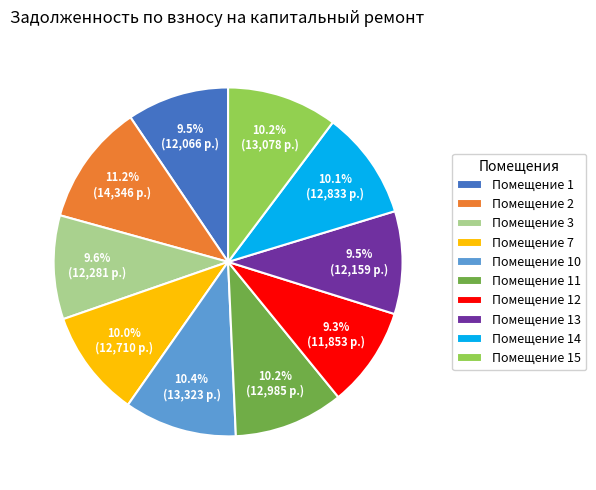

Between Помещение 3 and Помещение 11, which is larger?

Помещение 11